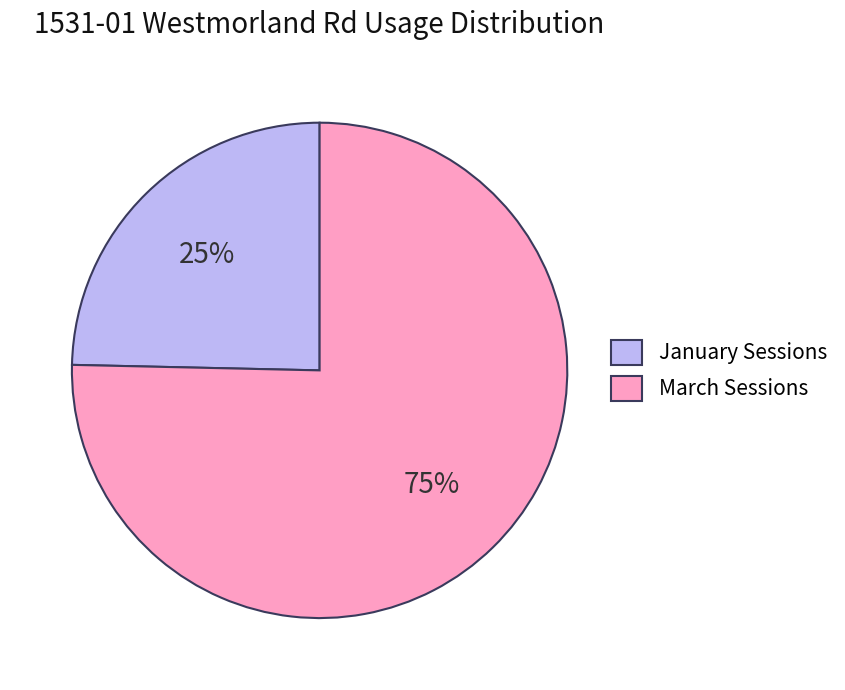

To the nearest percent, what portion does January Sessions represent?

25%